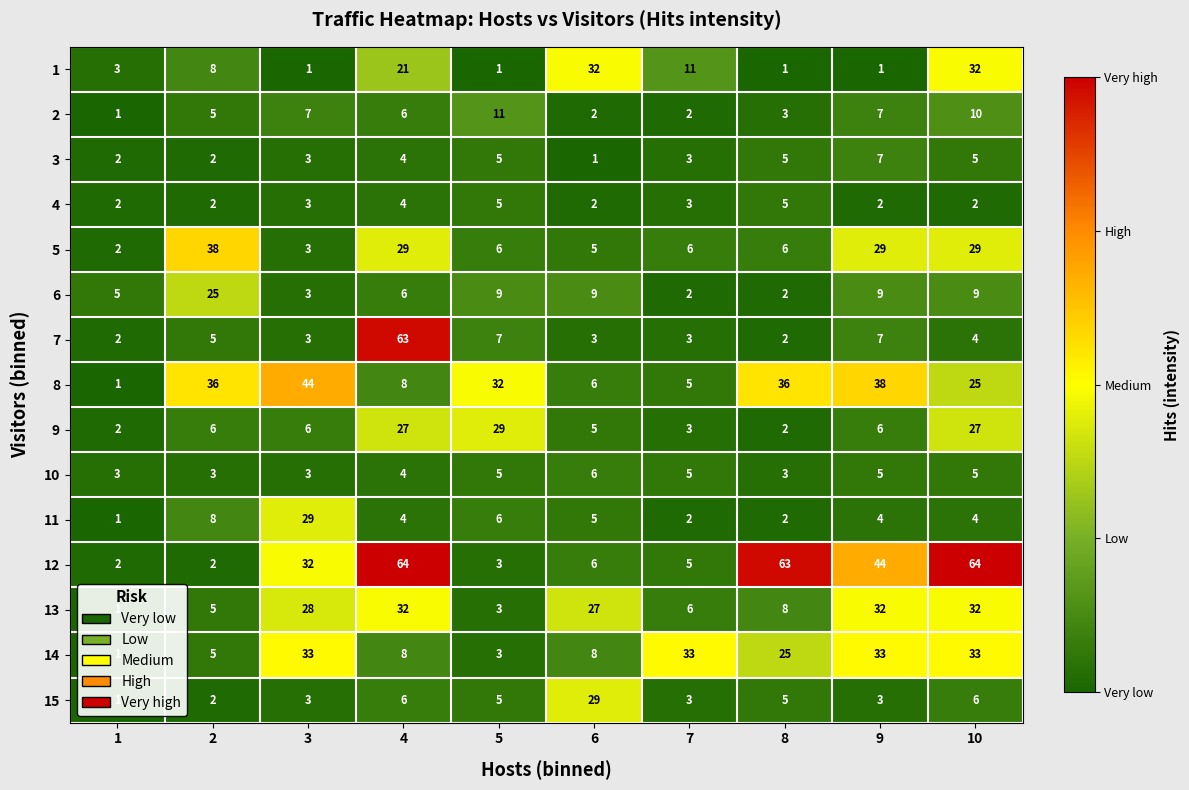

What is the difference between the highest and lowest values at 4?

60